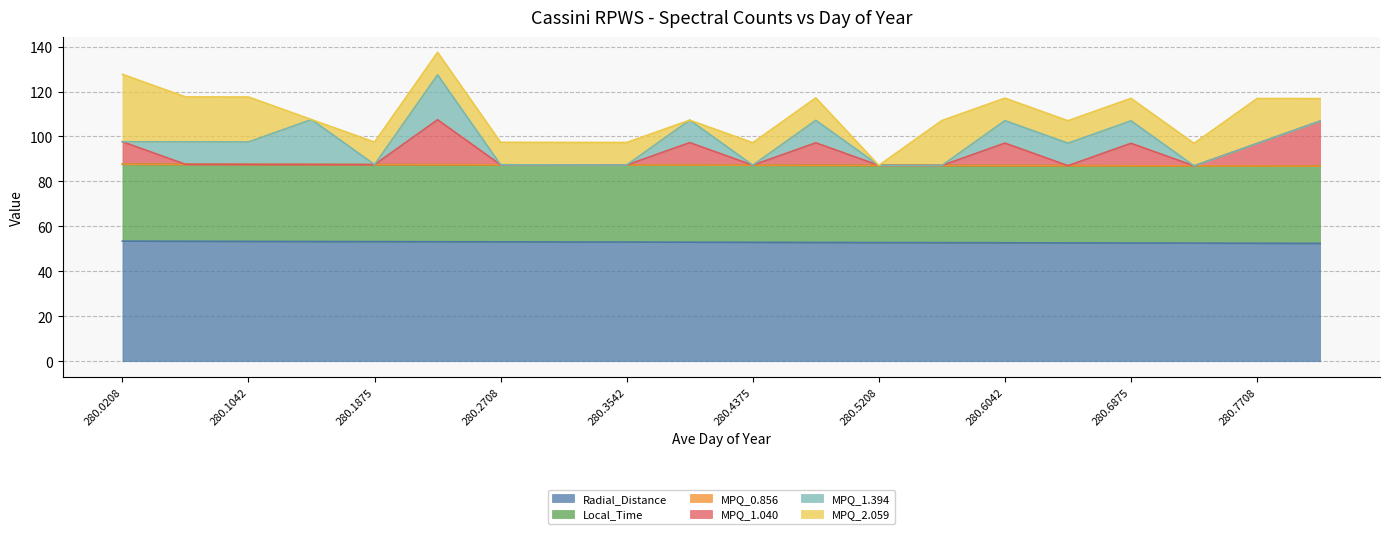

What is the highest value of the Radial_Distance series?

53.4